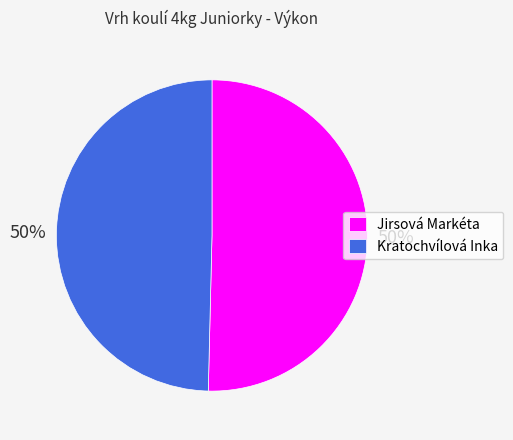

To the nearest percent, what is the average slice percentage?

50%